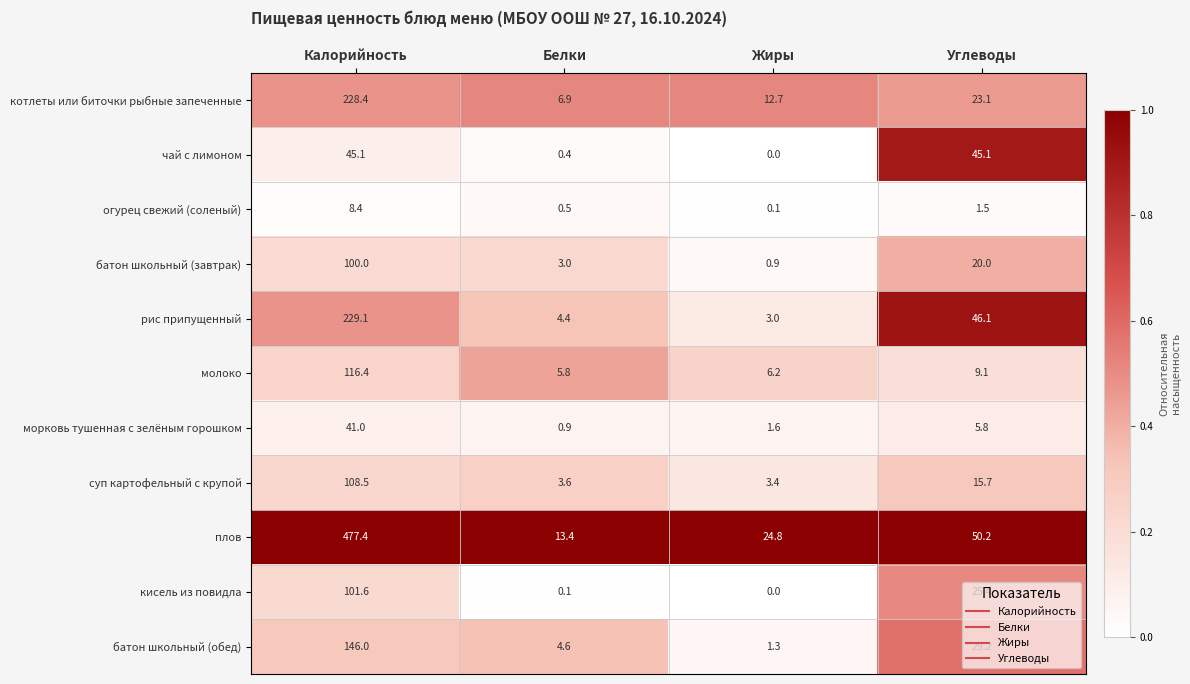

List the series in order of their peak value, lowest first.

огурец свежий (соленый), морковь тушенная с зелёным горошком, чай с лимоном, батон школьный (завтрак), кисель из повидла, суп картофельный с крупой, молоко, батон школьный (обед), котлеты или биточки рыбные запеченные, рис припущенный, плов